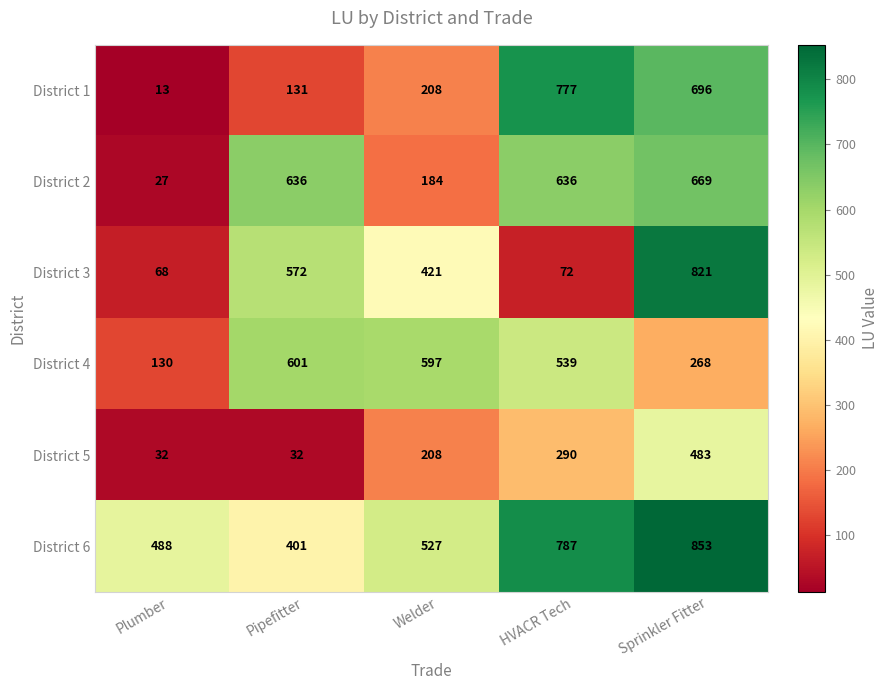

What is the smallest value displayed?

13